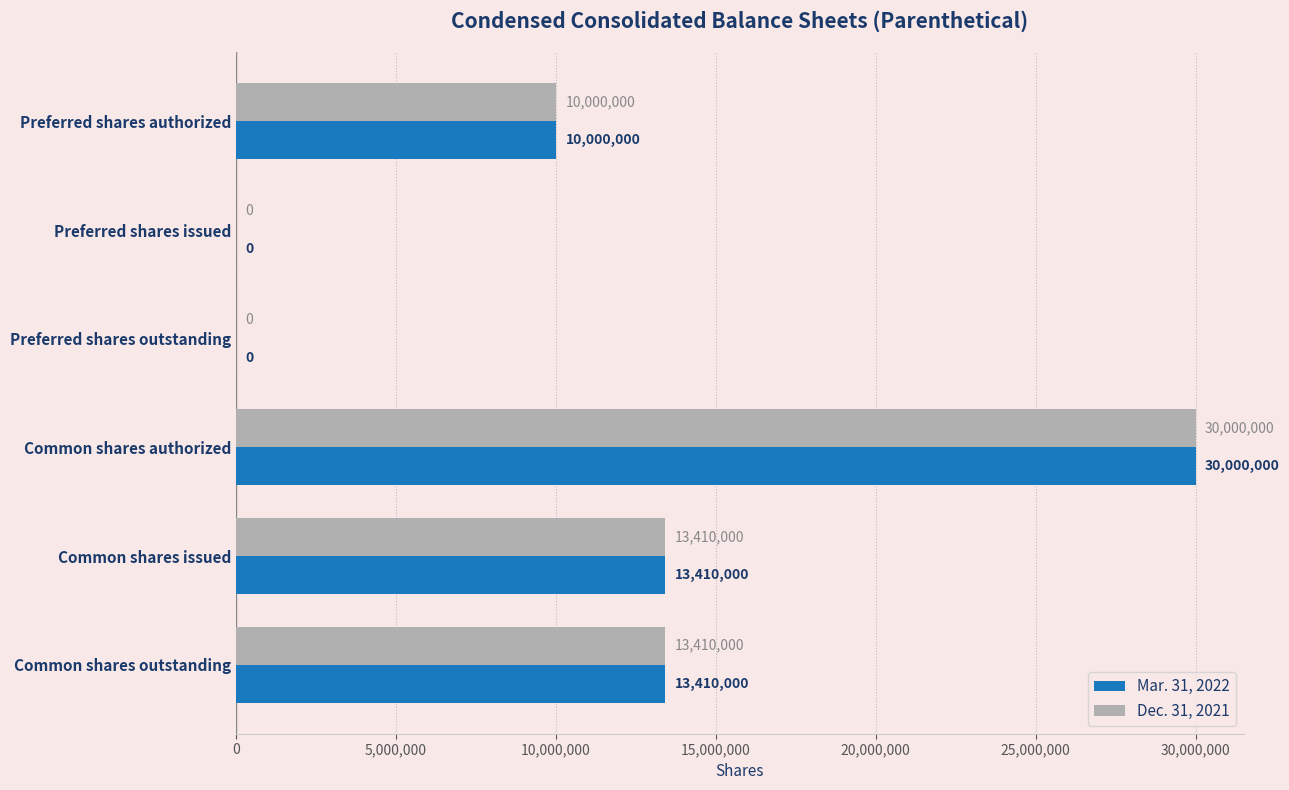

What is the sum of all Dec. 31, 2021 values?

66820000